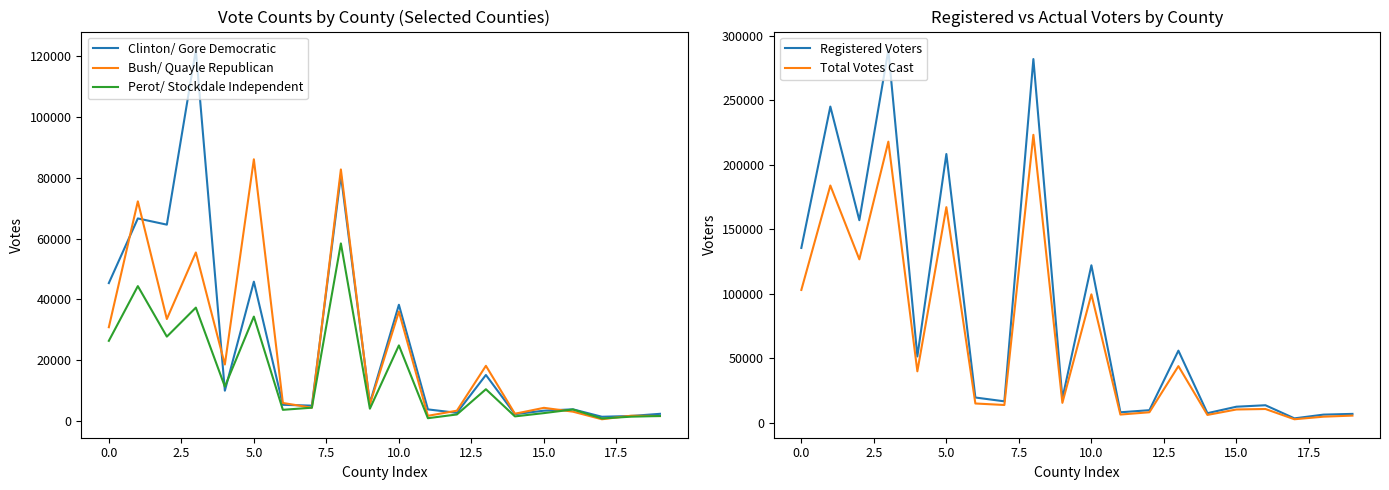

How many categories are shown in the chart?

20